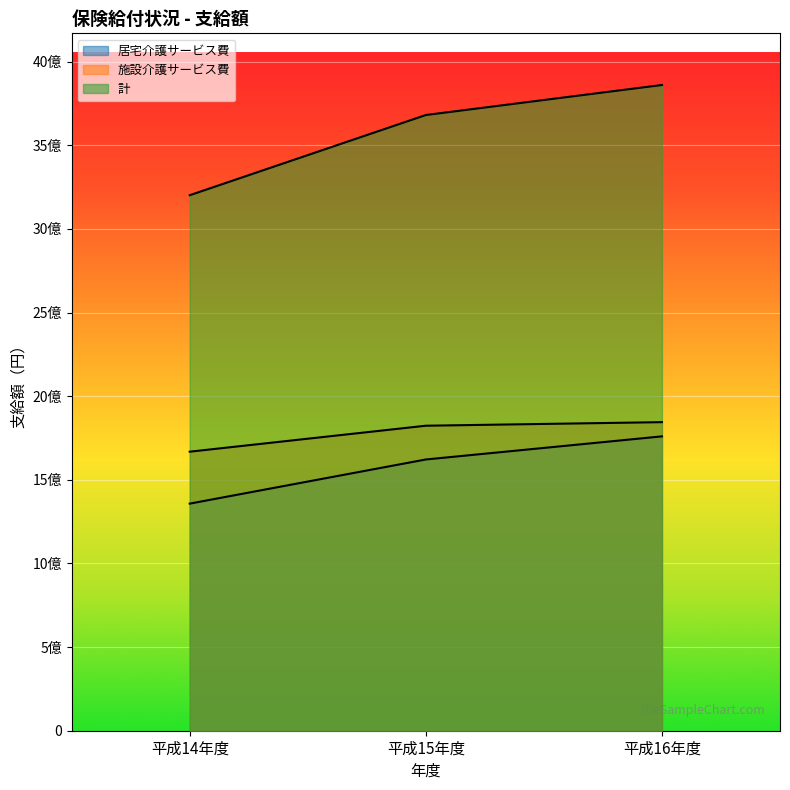

Which has a higher value, 平成15年度 or 平成16年度?

平成16年度